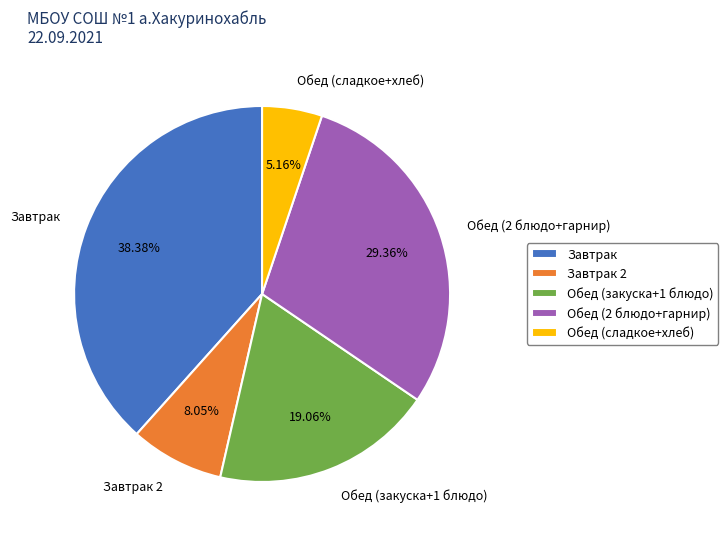

To the nearest percent, what is the average slice percentage?

20%